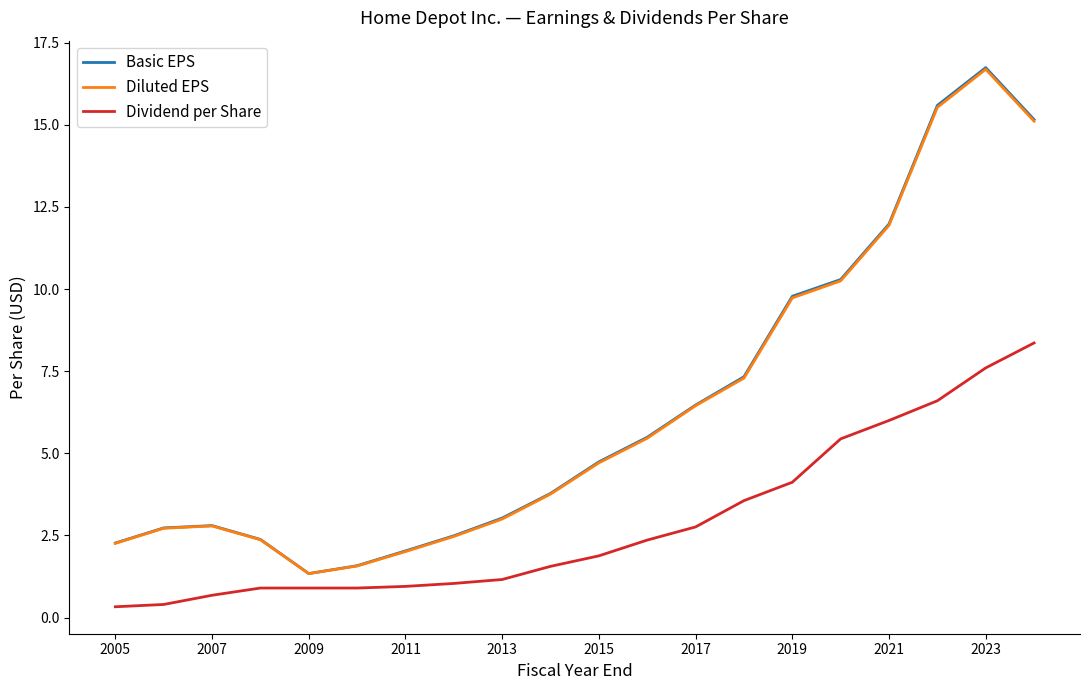

Does the chart display data point markers on the line(s)?

No